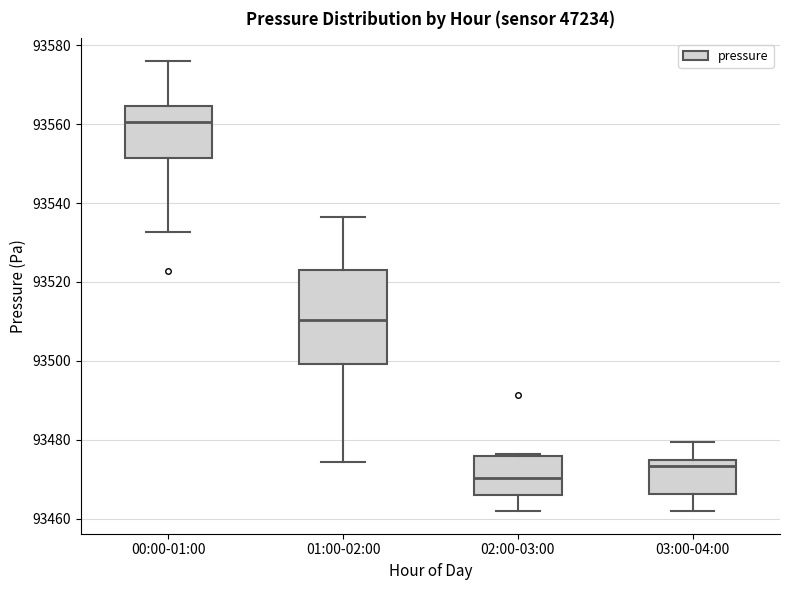

Where does the upper whisker of the box for 00:00-01:00 end on the y-axis? The values are not printed on the chart, so give them approximately, as read against the axis.

93576